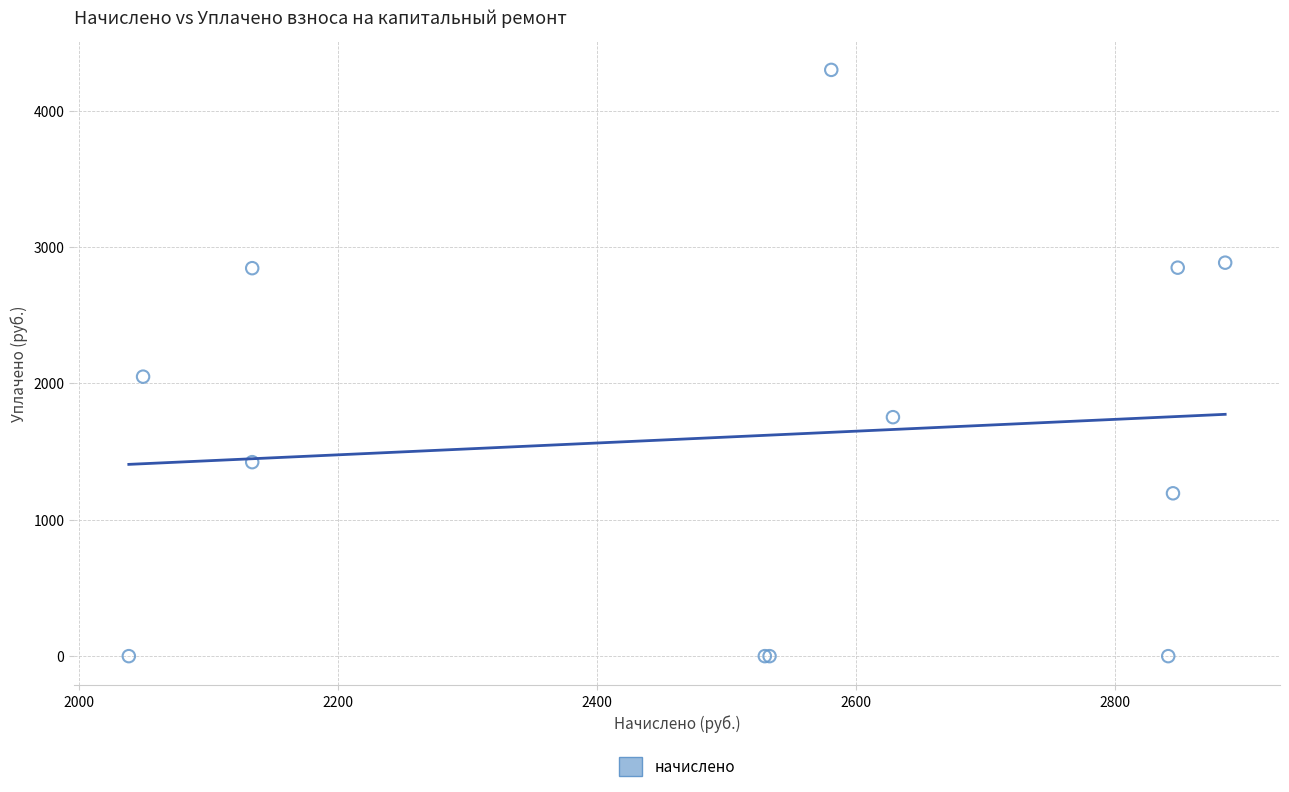

What Y value in the scatter plot is closest to 2149?

2049.3